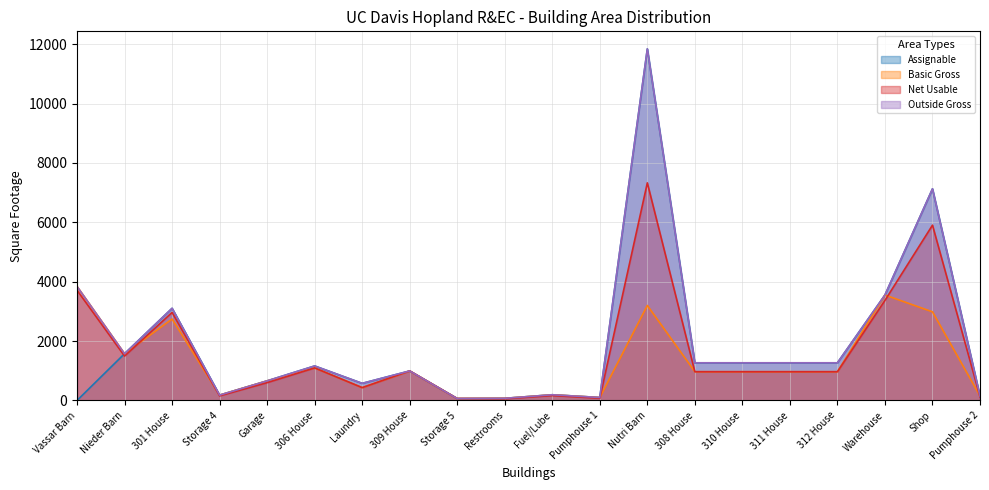

How many positive values does the Assignable series have?

19